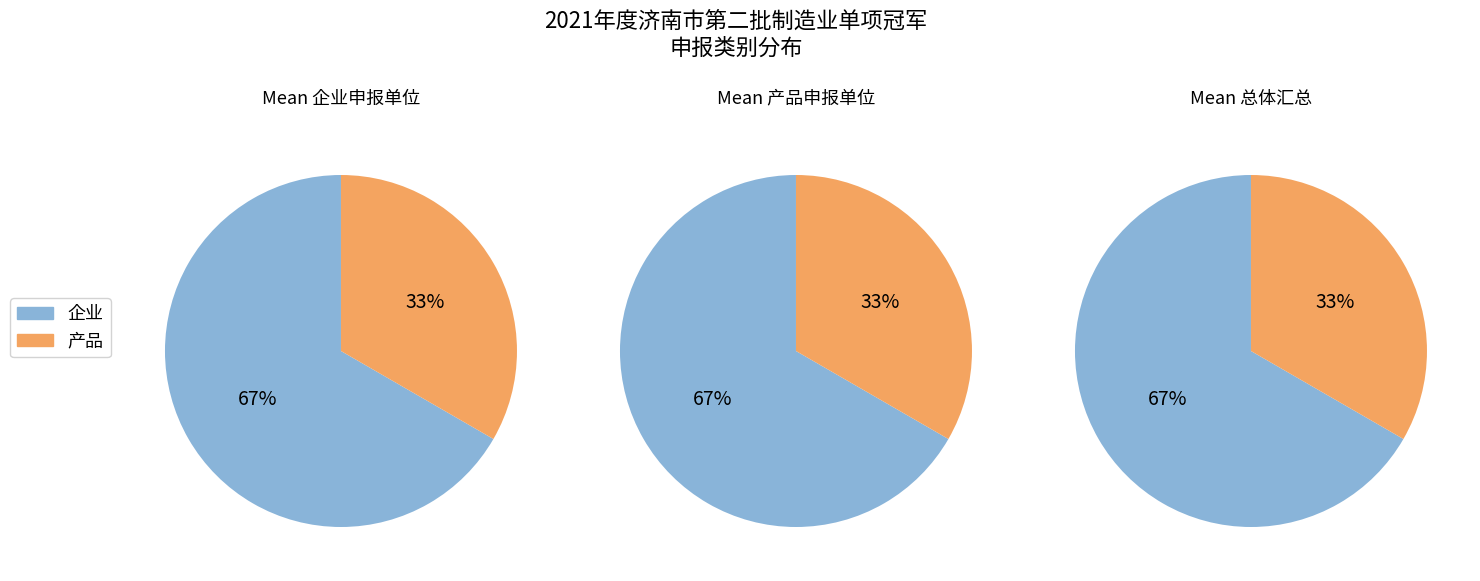

How many segments does this pie chart have?

2